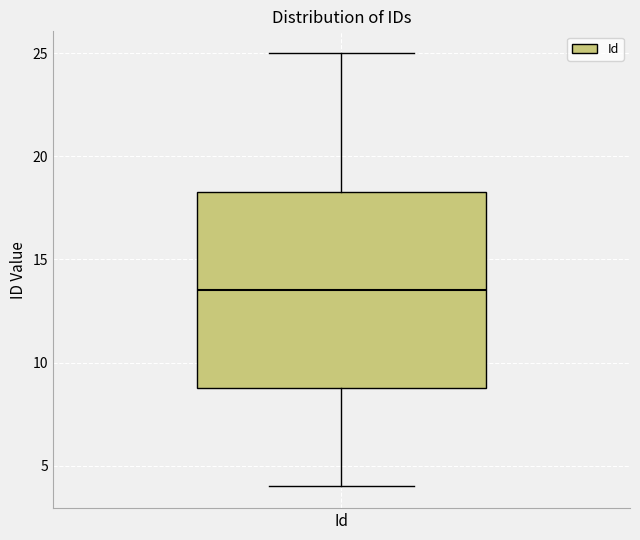

Where does the upper whisker of the box for Id end on the y-axis? The values are not printed on the chart, so give them approximately, as read against the axis.

25.0